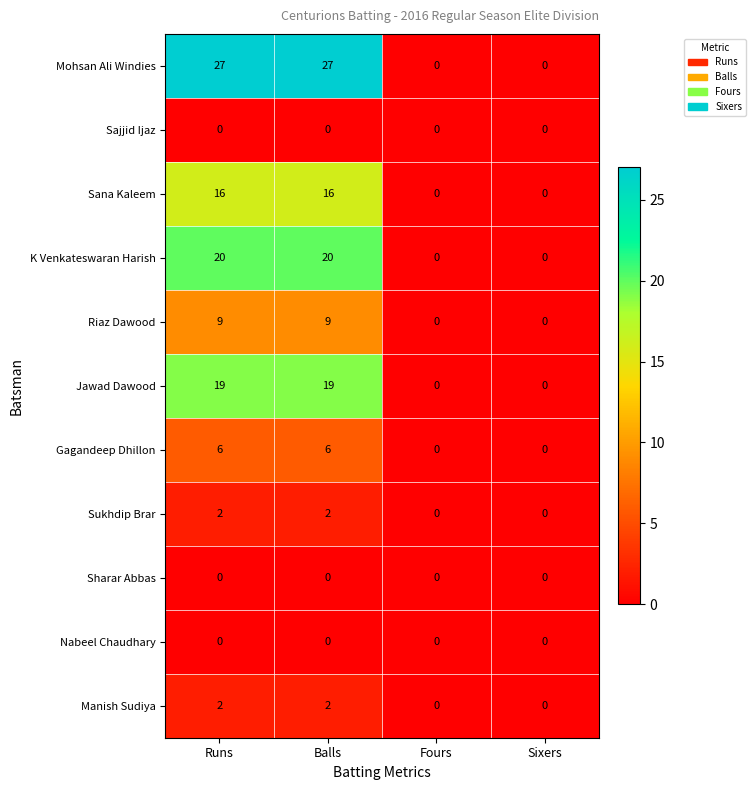

What is the difference between the second highest and minimum values in the Mohsan Ali Windies series?

27